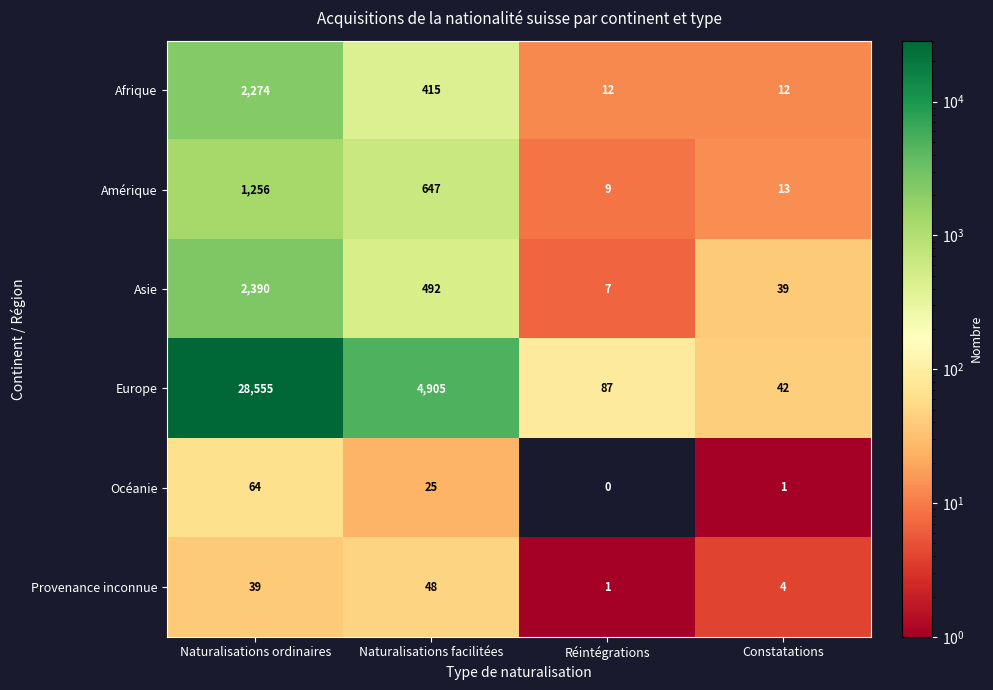

What is the difference between the highest and lowest values at Naturalisations ordinaires?

28516